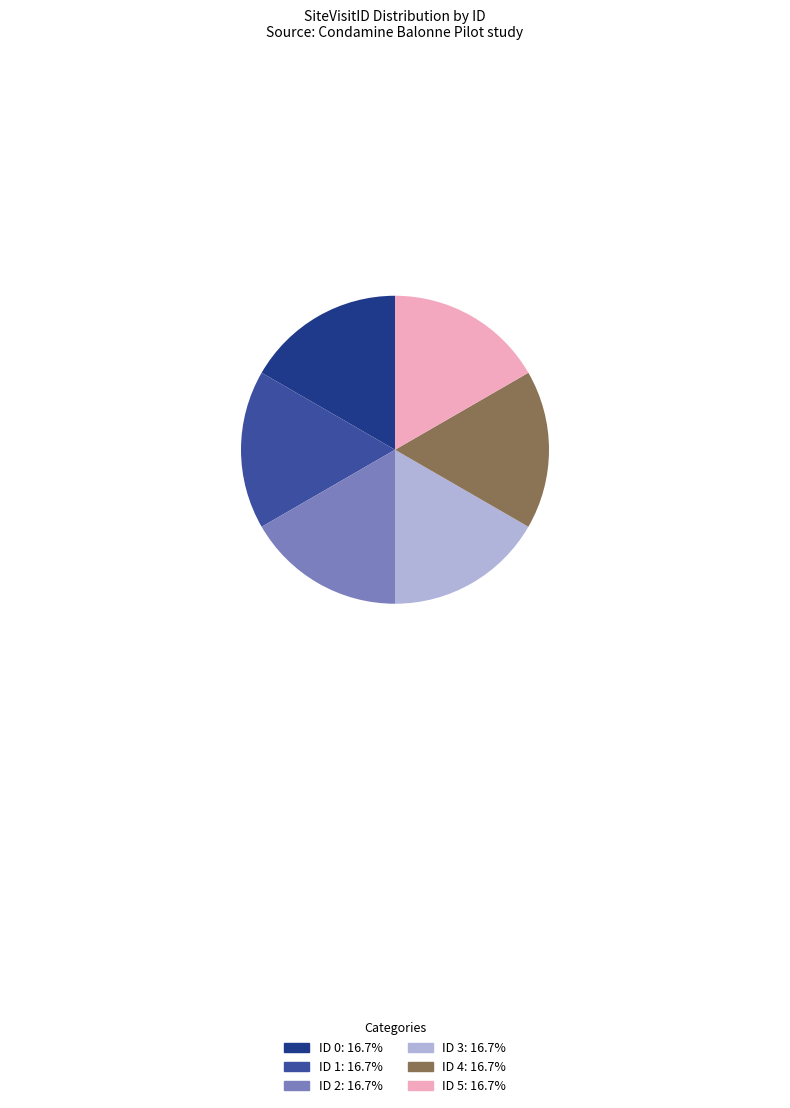

Do ID 2: 16.7% and ID 4: 16.7% together represent more than half of the pie?

No